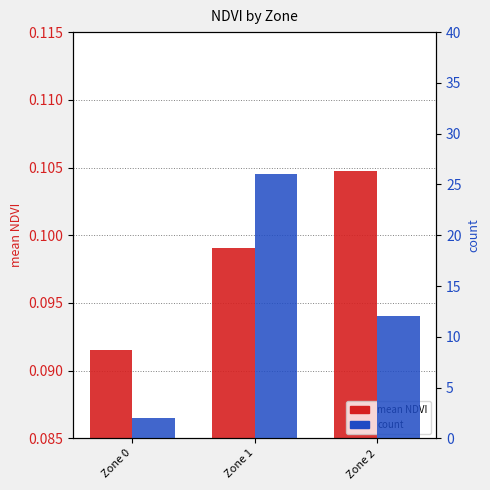

How many count values are between 2 and 26?

3